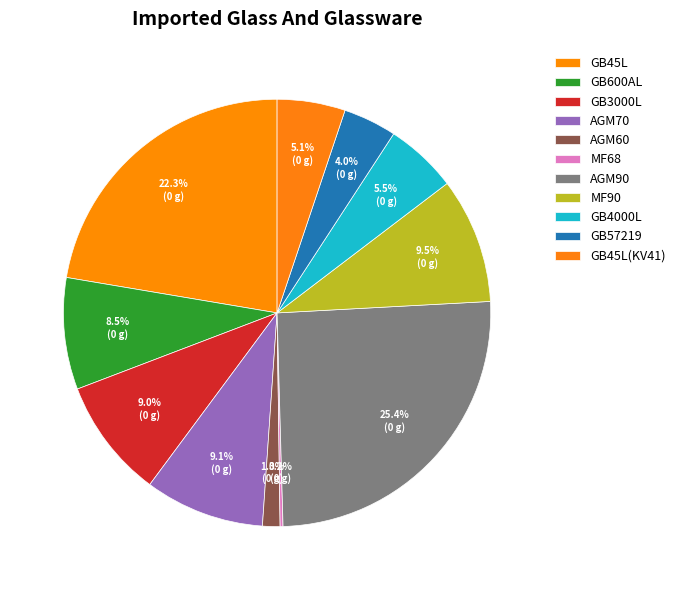

What is the largest slice in the pie chart?

AGM90